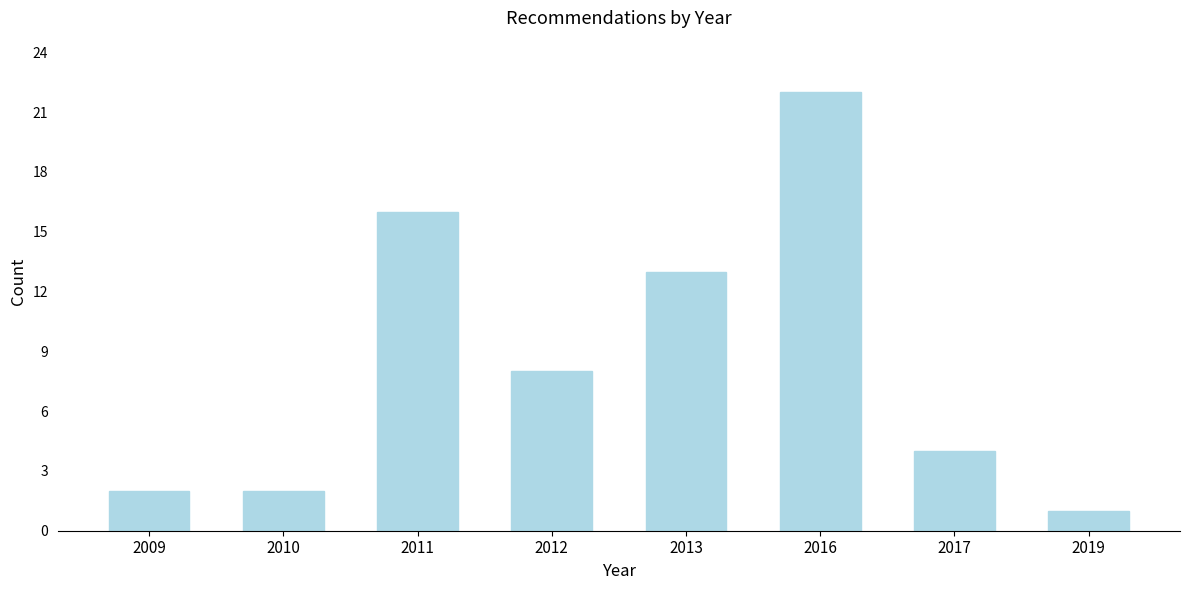

Reading left to right, list all the values displayed in this chart.

2	2	16	8	13	22	4	1